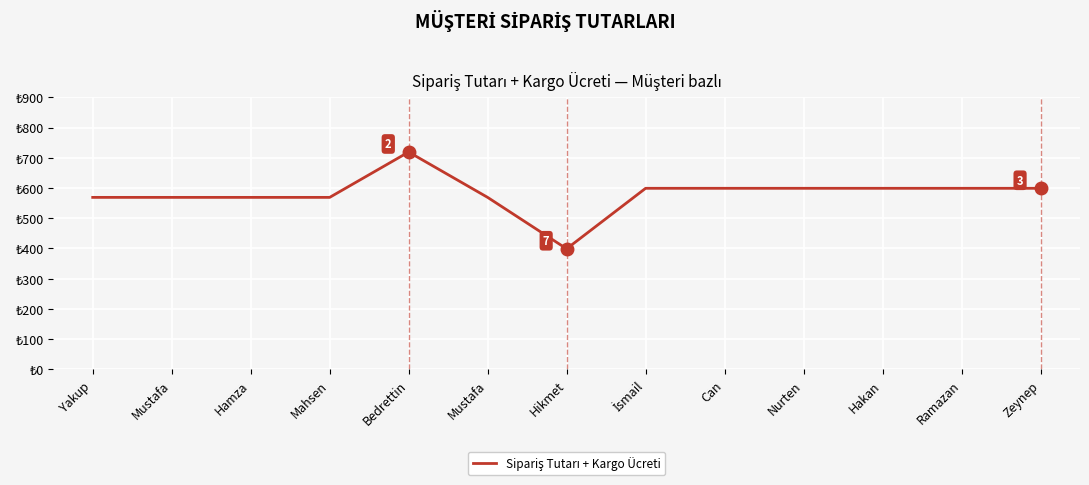

Does the chart display data point markers on the line(s)?

No